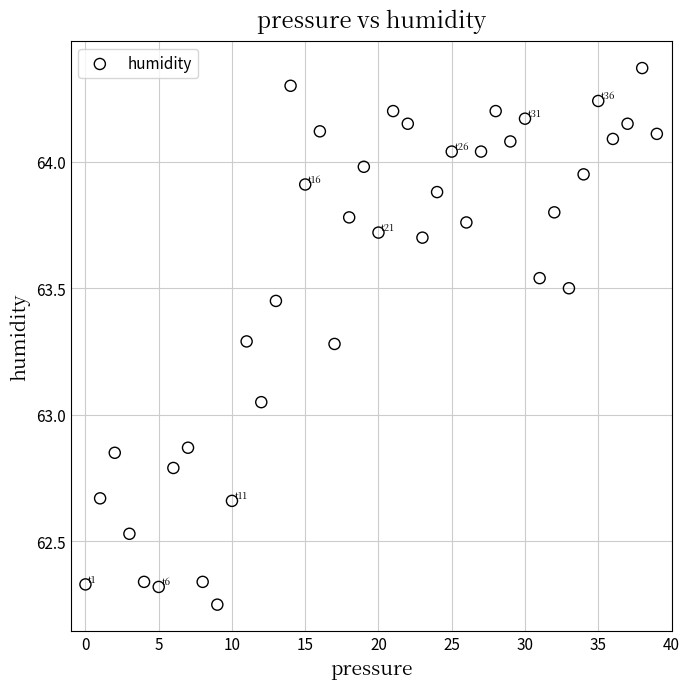

What is the range of Y values (max minus min)?

2.1